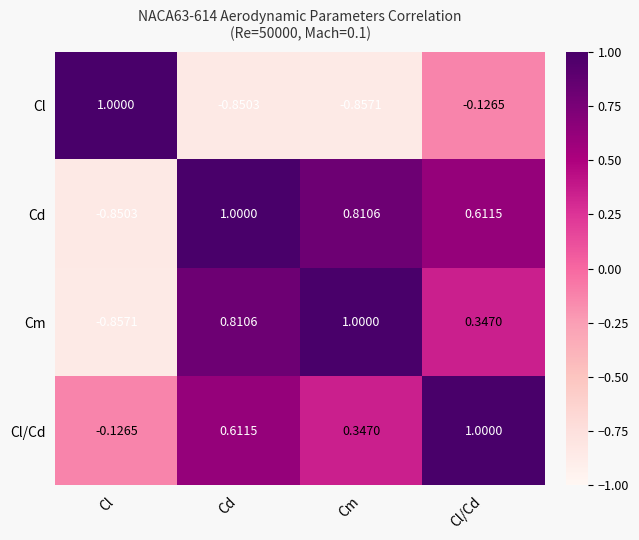

Which series has the largest total across all categories?

Cl/Cd